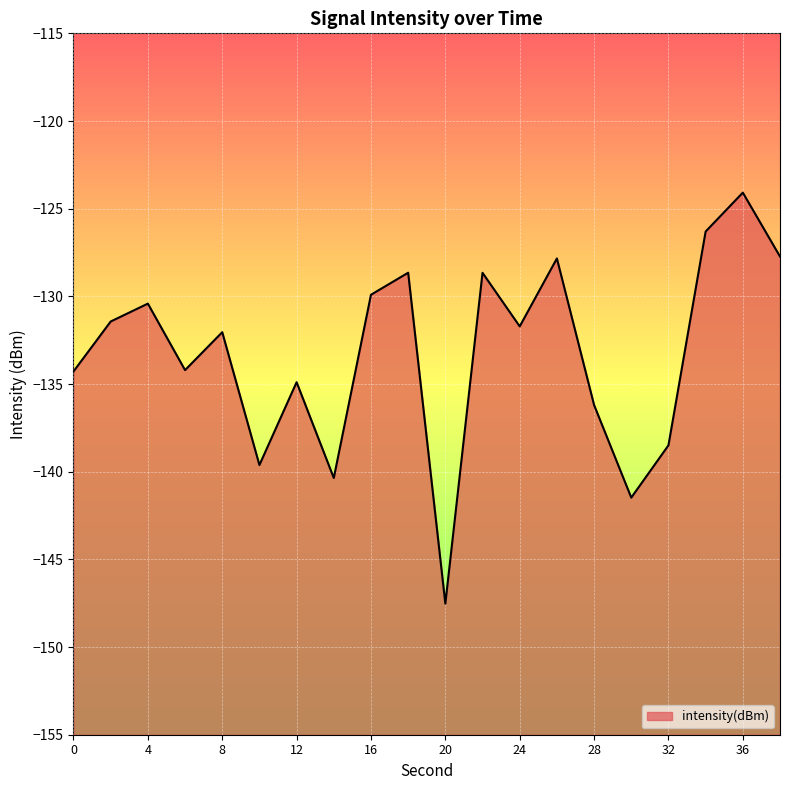

Between 14 and 12, which is larger?

12